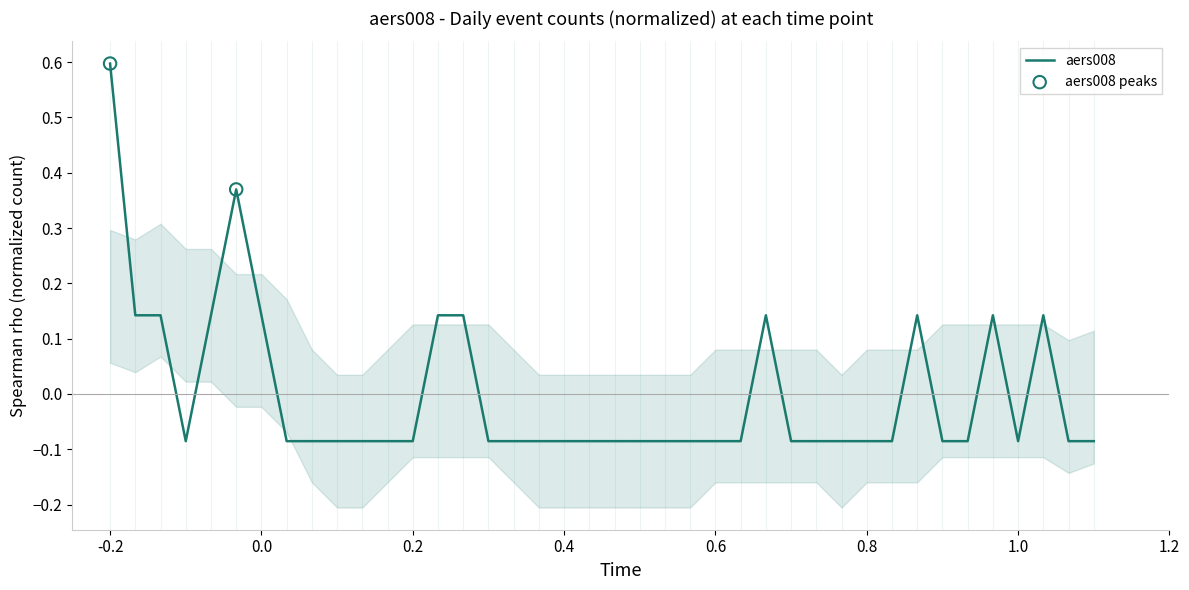

The value of aers008 at 0.2 is -0.0. True or false?

False